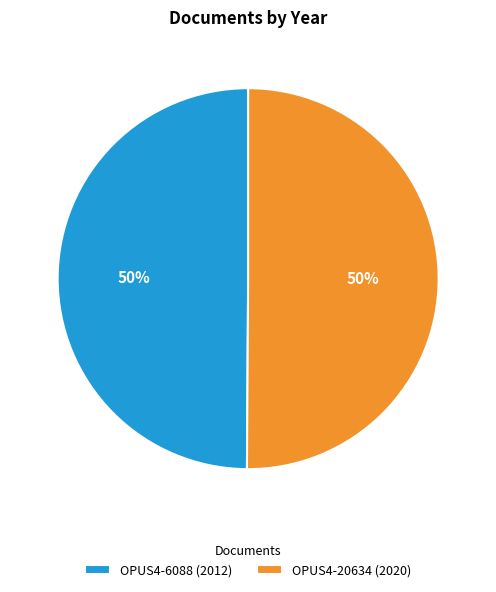

The OPUS4-6088 slice represents 50% of the pie. True or false?

True